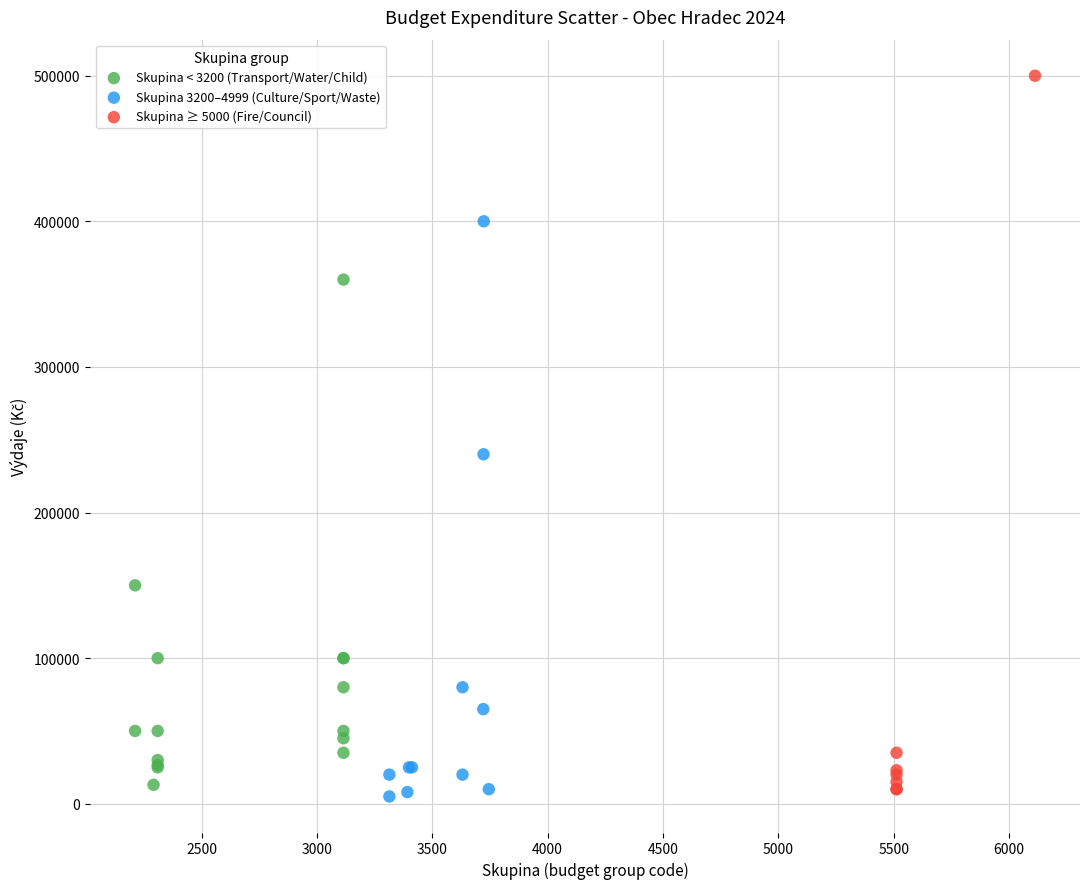

Which series contains the lowest Y value?

Skupina 3200–4999 (Culture/Sport/Waste)